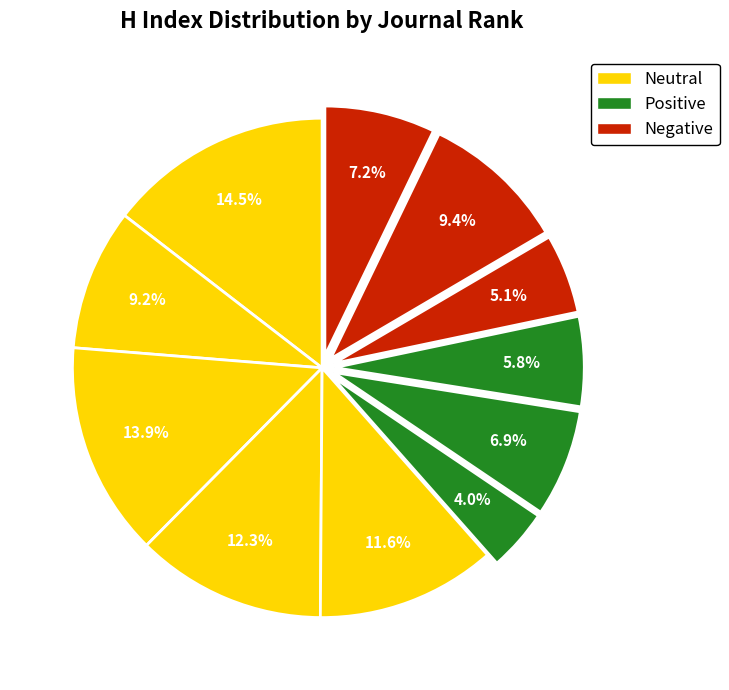

To the nearest percent, what is the average slice percentage?

9%